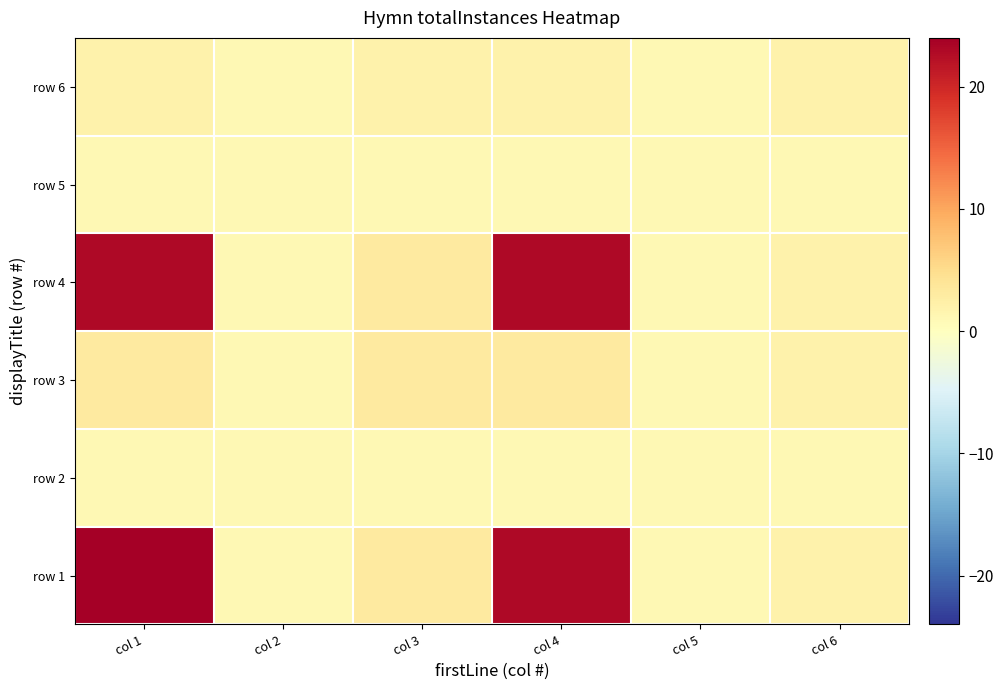

What is the smallest value displayed?

1